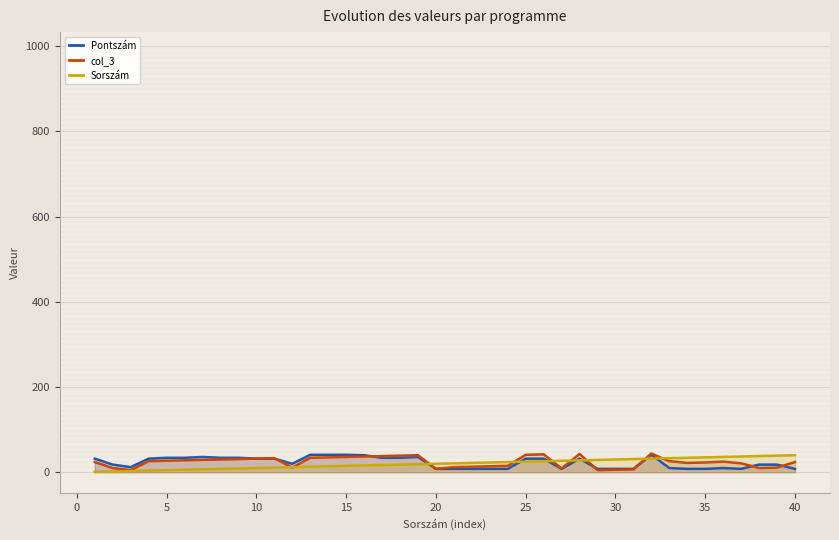

True or false: Sorszám has a value of 35 at 35.

True